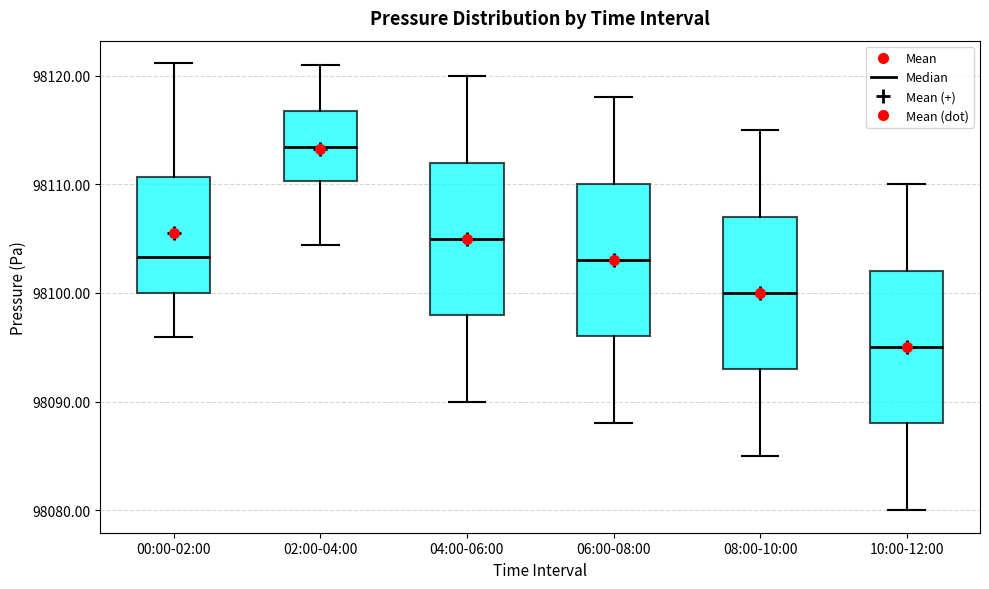

Reading left to right, read every box against the y-axis: the position of its median line, the range the box covers, and the ends of its whiskers. The values are not printed on the chart, so give them approximately, as read against the axis.

00:00-02:00: median 98103, box 98100 to 98111, whiskers 98096 to 98121
02:00-04:00: median 98113, box 98110 to 98117, whiskers 98104 to 98121
04:00-06:00: median 98105, box 98098 to 98112, whiskers 98090 to 98120
06:00-08:00: median 98103, box 98096 to 98110, whiskers 98088 to 98118
08:00-10:00: median 98100, box 98093 to 98107, whiskers 98085 to 98115
10:00-12:00: median 98095, box 98088 to 98102, whiskers 98080 to 98110